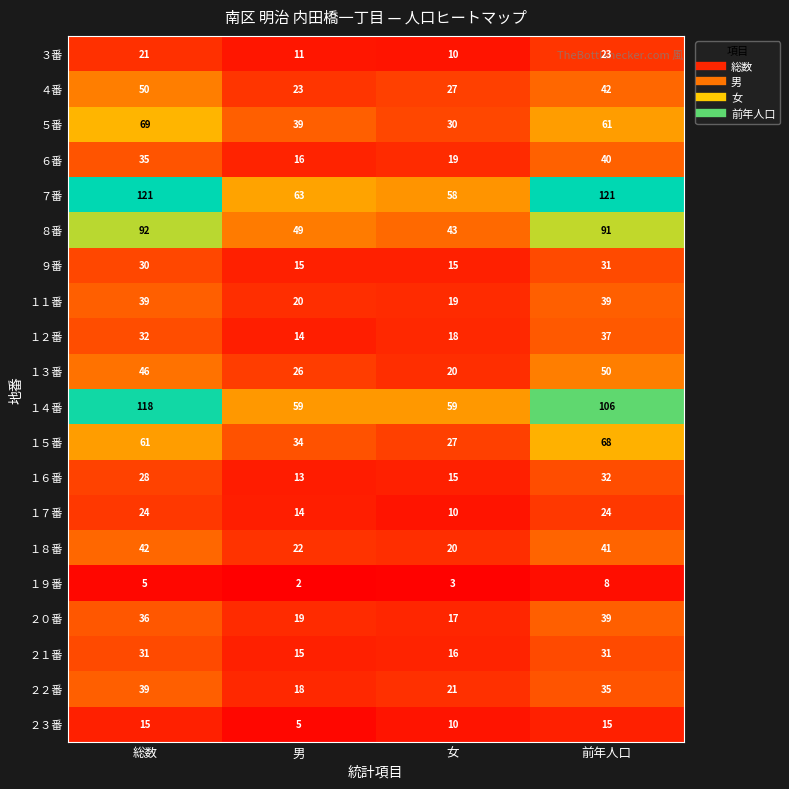

Count the number of categories in the chart.

4